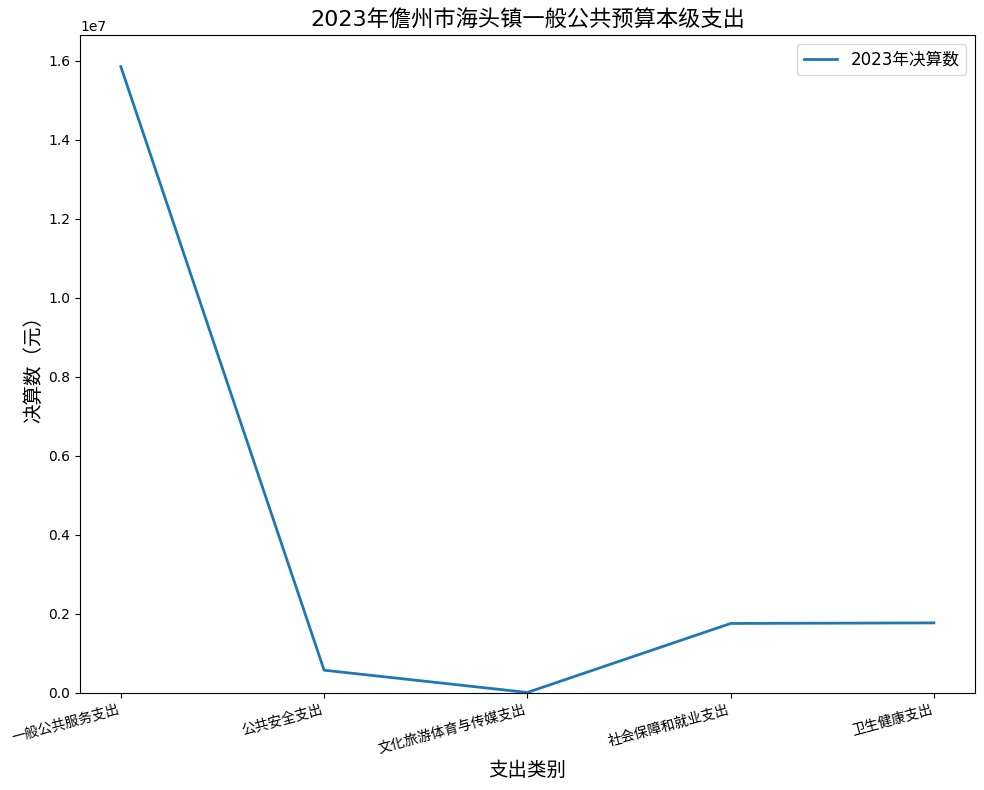

What is the difference between the maximum and minimum values?

15839545